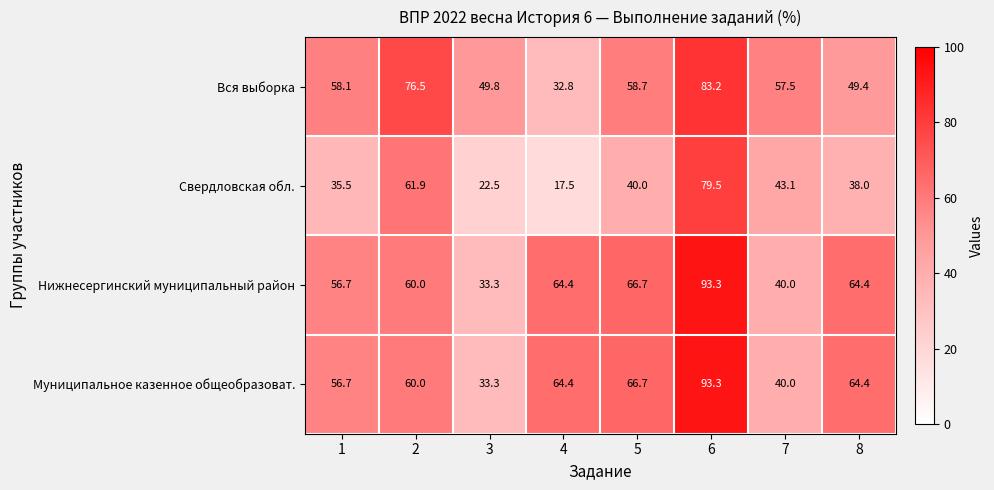

Is it true that Муниципальное казенное общеобразоват. equals 42.7 at 8?

False